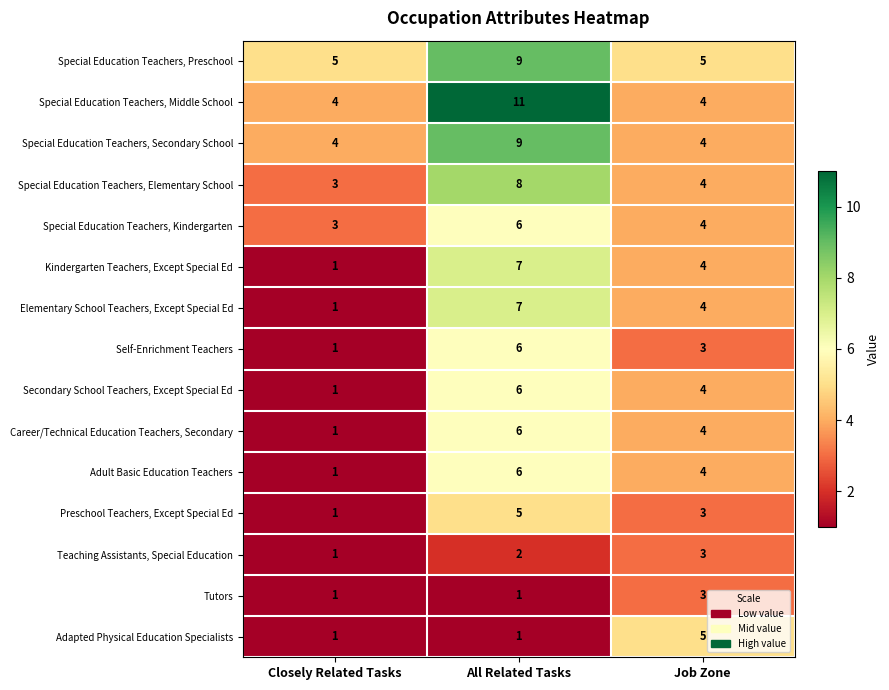

Where does the Special Education Teachers, Elementary School series first go above 4?

All Related Tasks